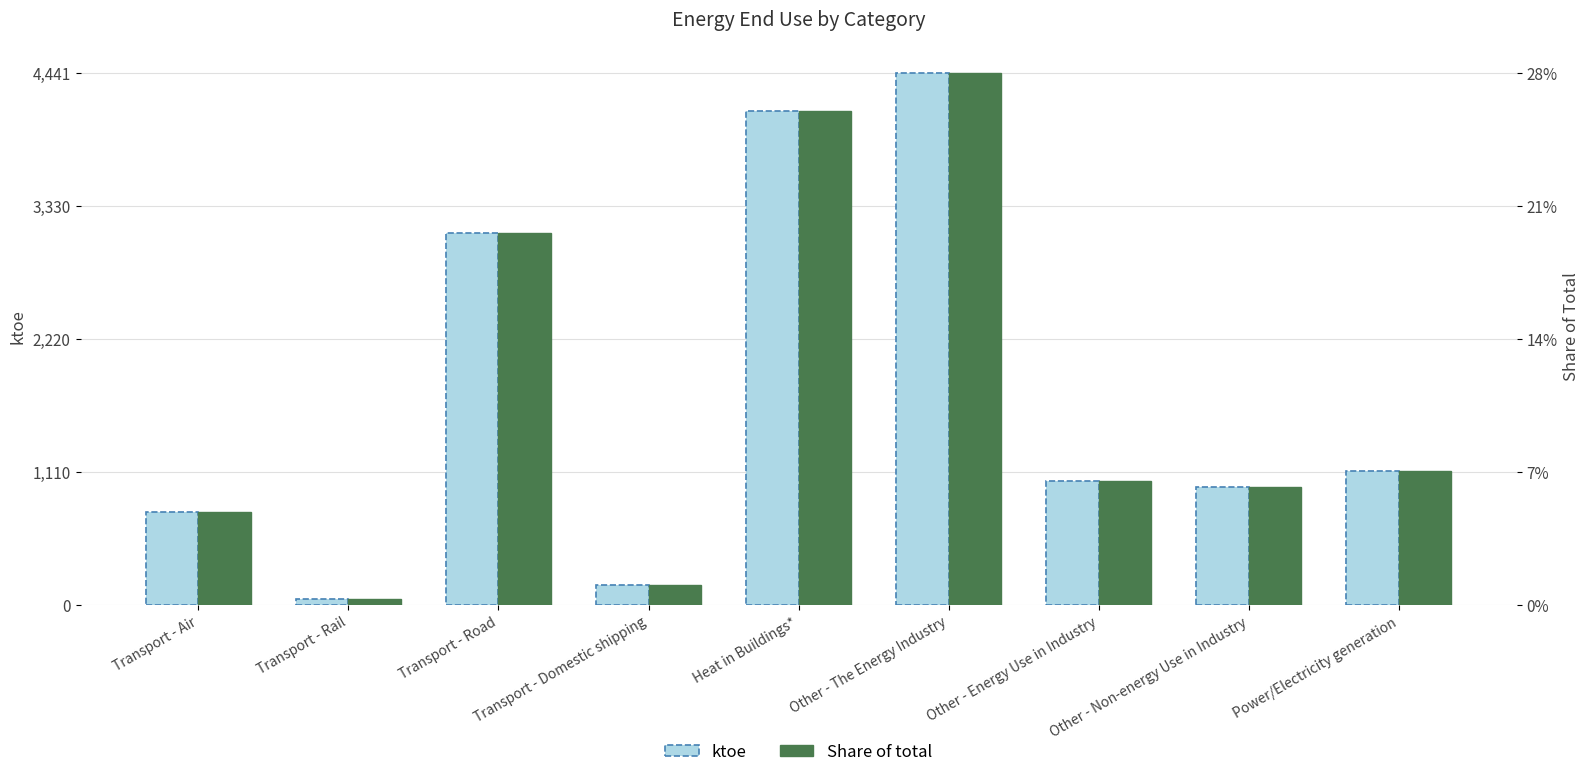

Which series changed the most between Other - The Energy Industry and Other - Non-energy Use in Industry?

ktoe